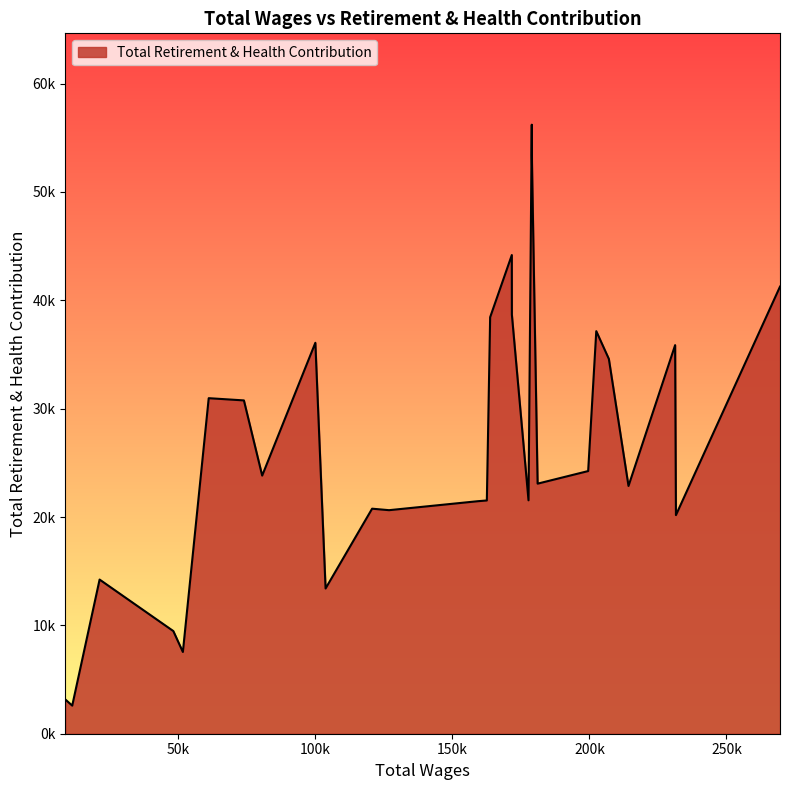

What is the difference between the maximum and minimum values?

53617